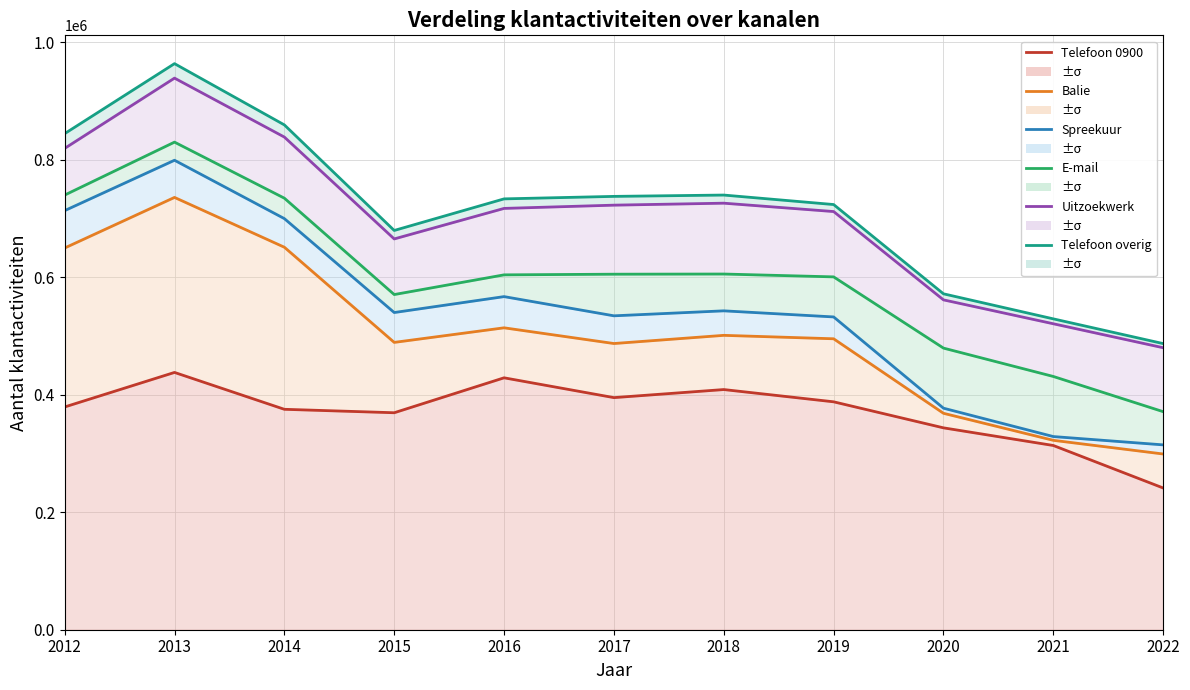

Which label corresponds to the largest value in the chart?

2013